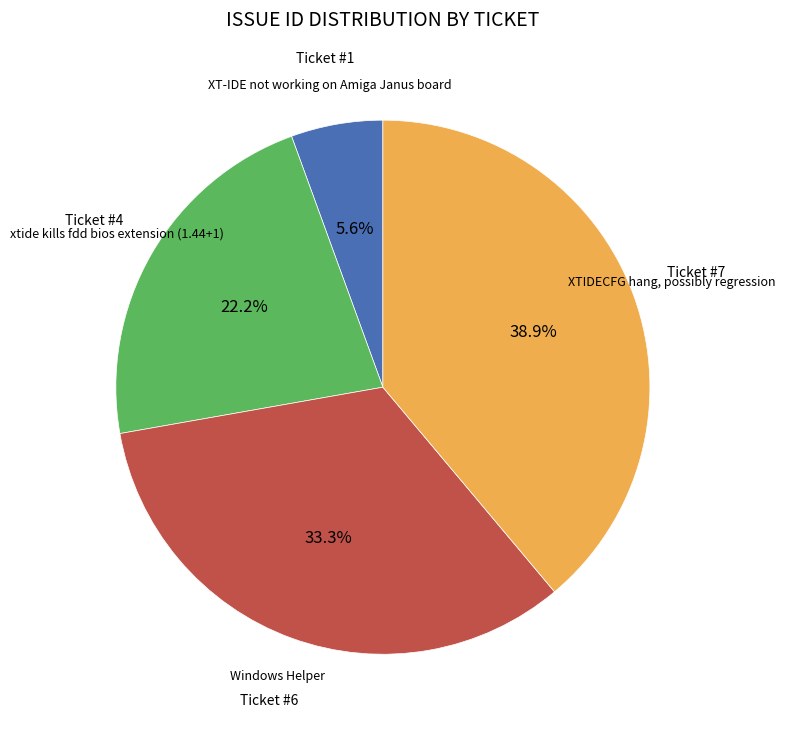

How many segments does this pie chart have?

4